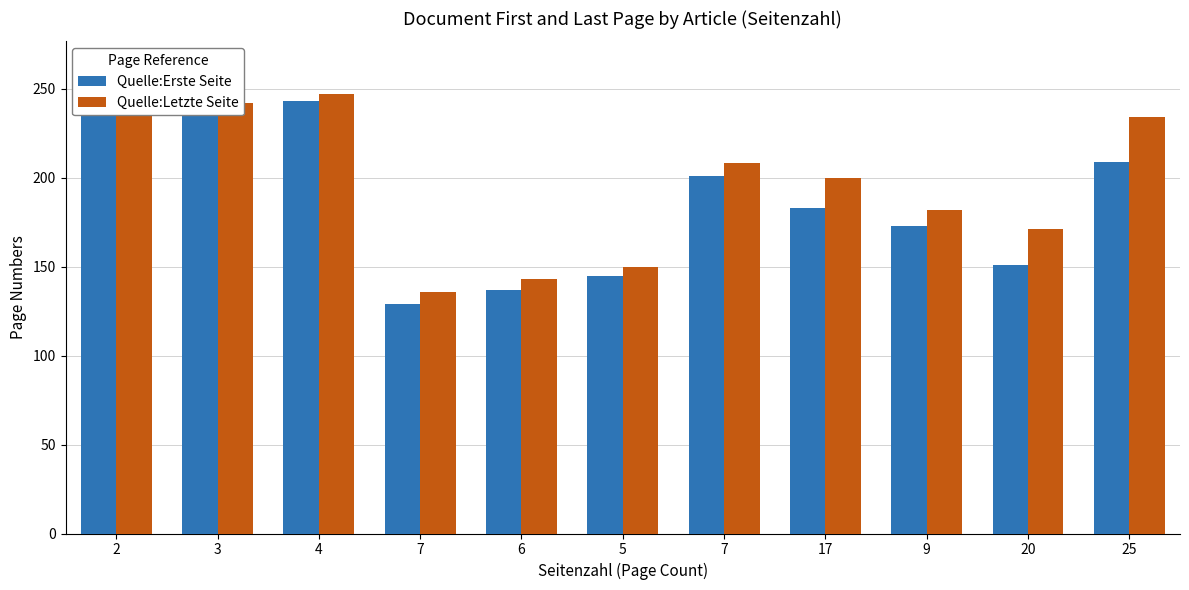

How many data points does each series have?

11